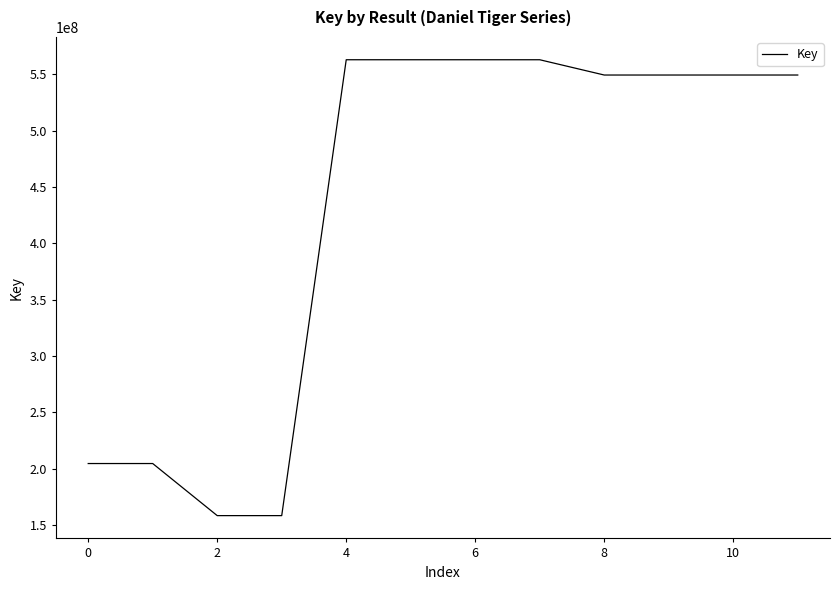

What is the maximum value shown in the chart?

562894923